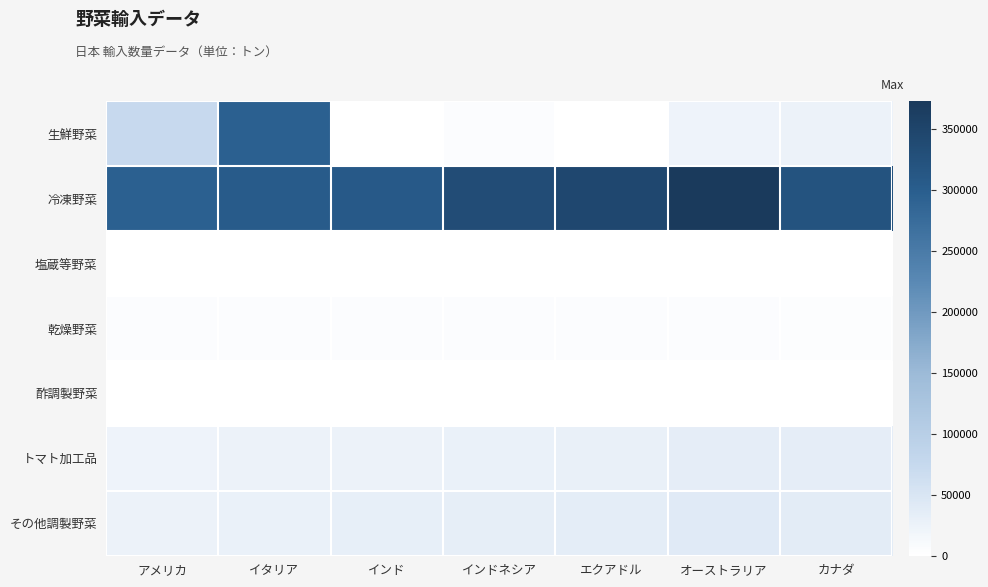

Which has a higher value, アメリカ or エクアドル?

アメリカ